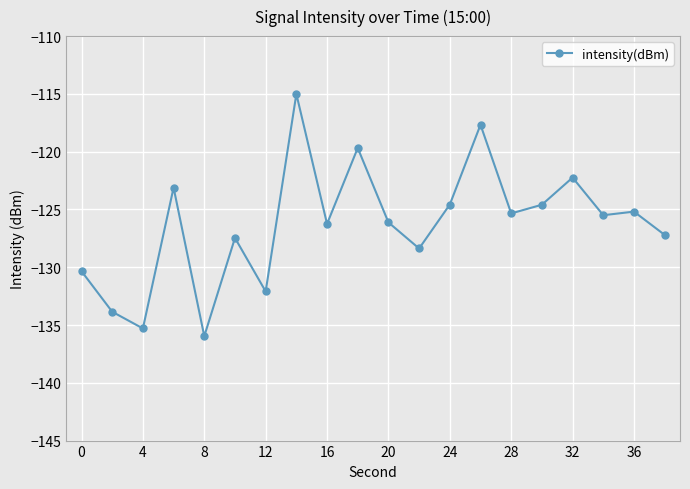

True or false: there are more than 2 points higher than both neighbors.

True